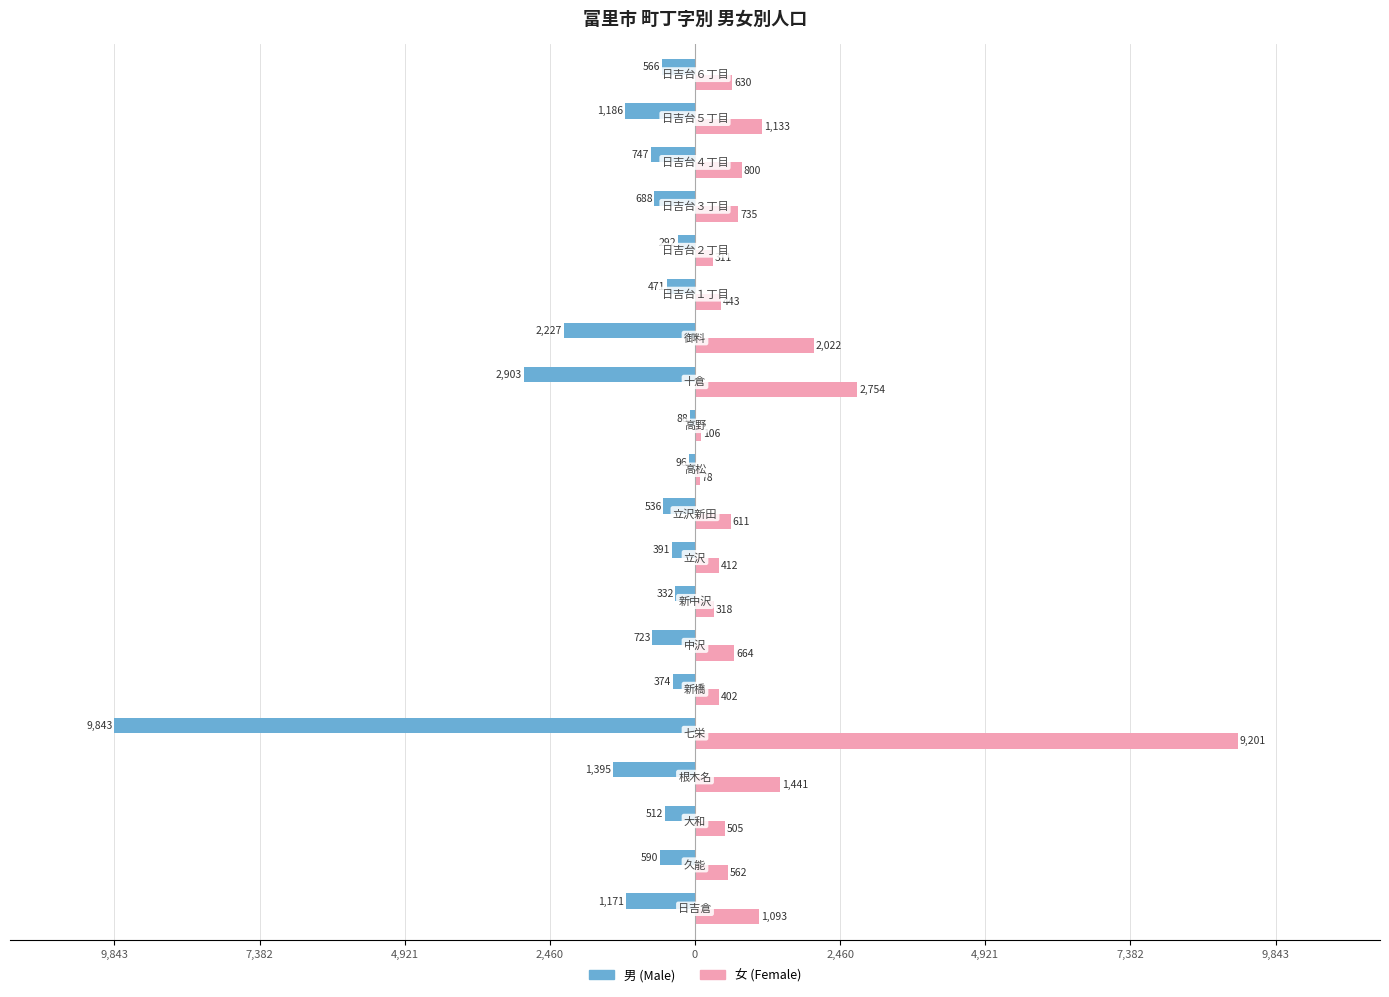

What are all the series names shown in the legend?

男 (Male), 女 (Female)